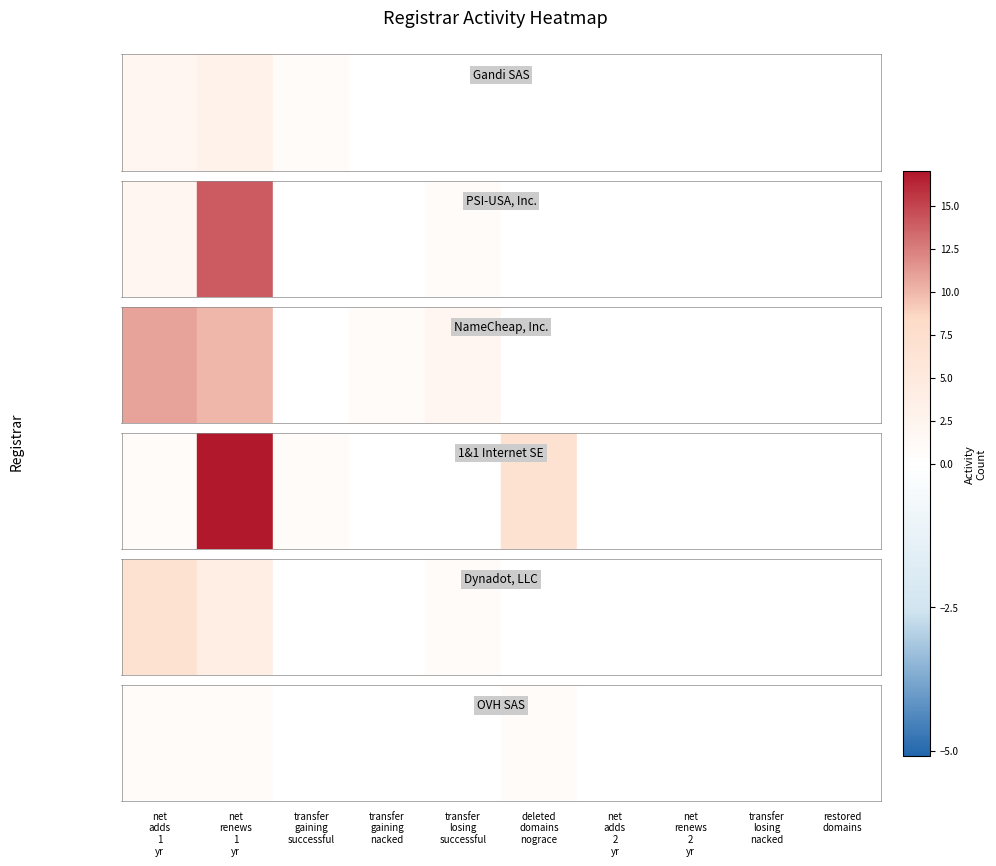

Is the value of 1&1 Internet SE at restored-domains greater than the value of OVH SAS at restored-domains?

No